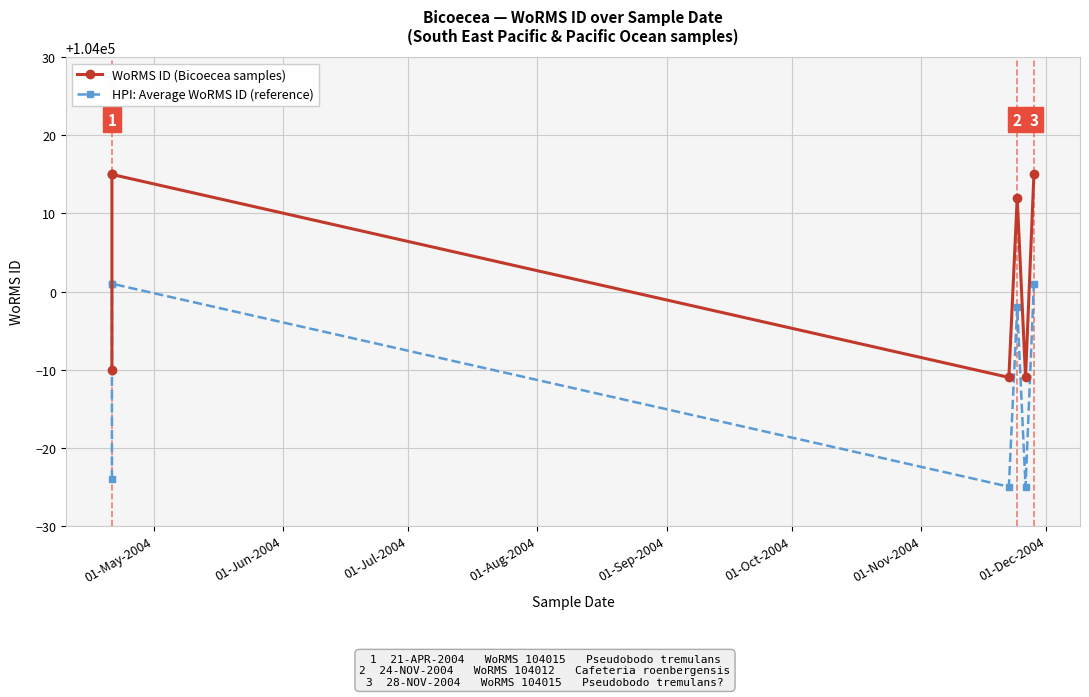

Is it true that HPI: Average WoRMS ID (reference) equals 37968 at 01-Aug-2004?

False